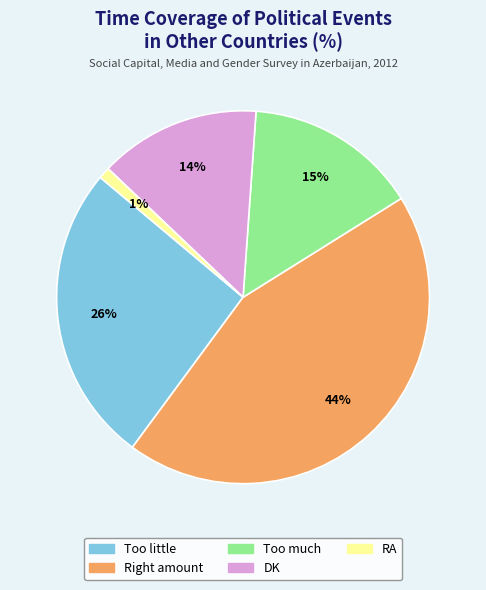

Approximately how many times larger is the value at Too little compared to Too much?

1.7